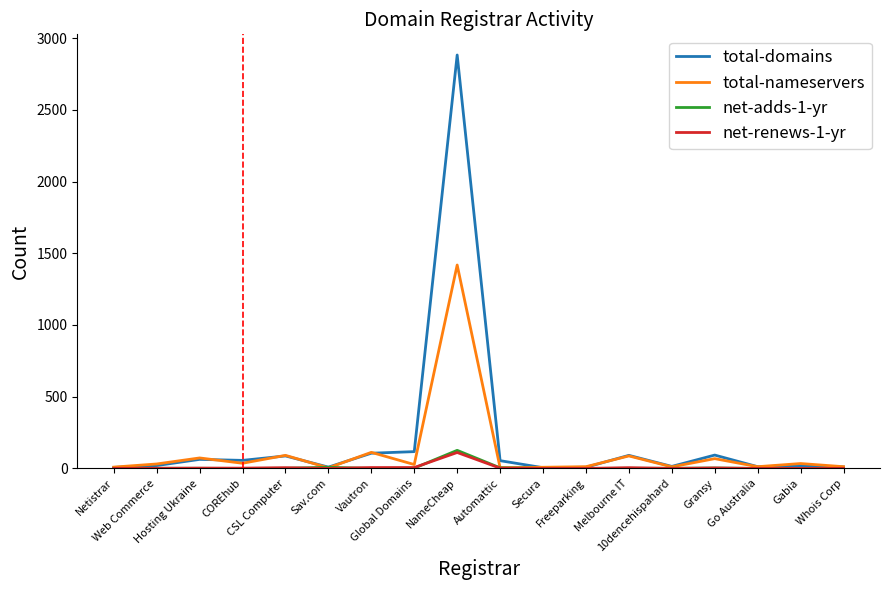

Which series has the largest range (max minus min)?

total-domains